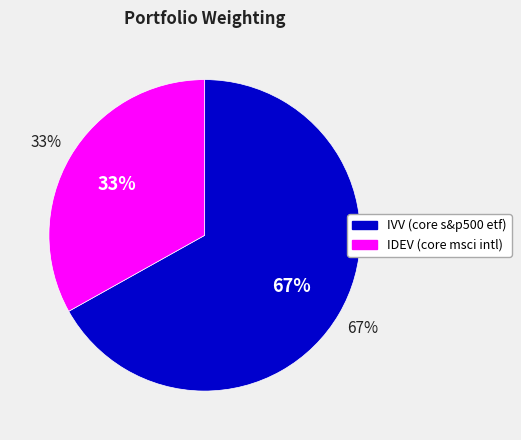

Which slice is the largest?

IVV